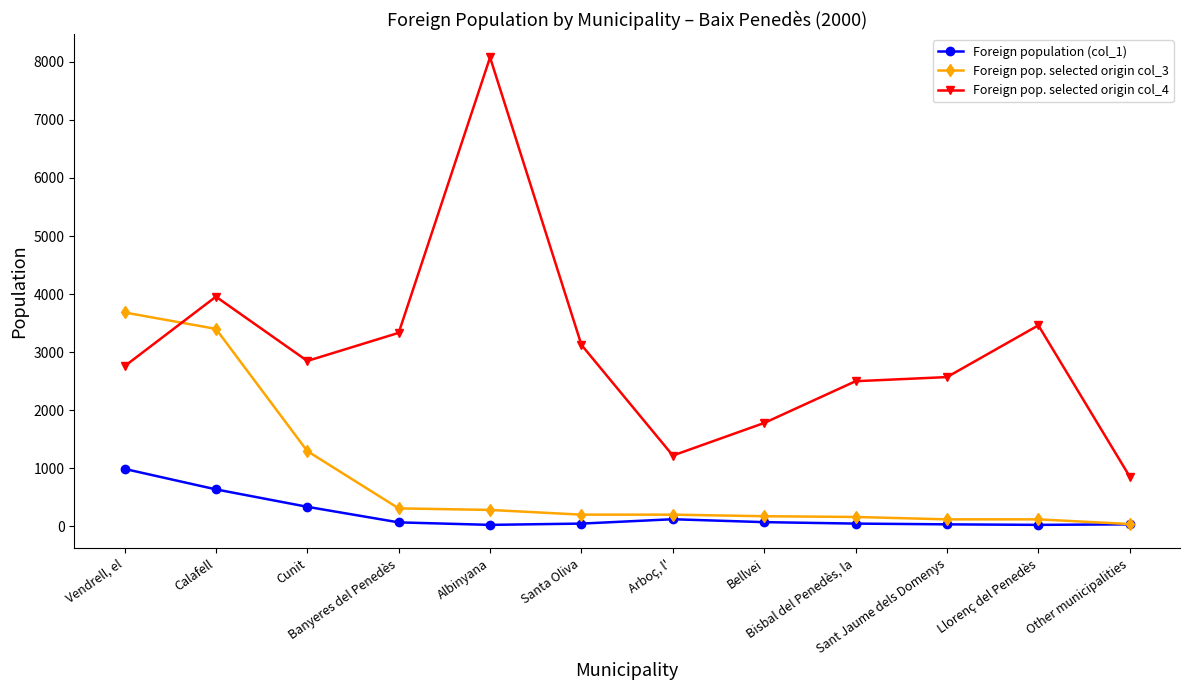

What is the average value of the Foreign pop. selected origin col_3 series?

833